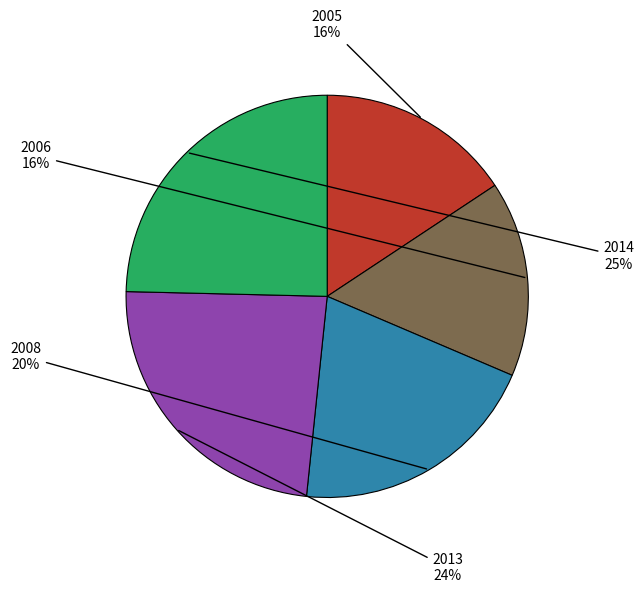

Count the number of slices in the pie.

5